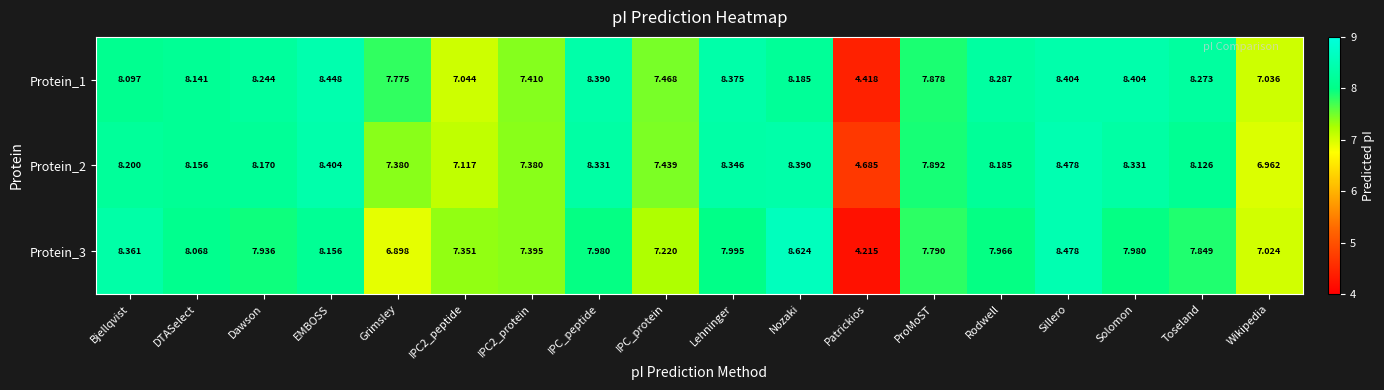

Is the value of Protein_2 at Wikipedia greater than the value of Protein_1 at Lehninger?

No